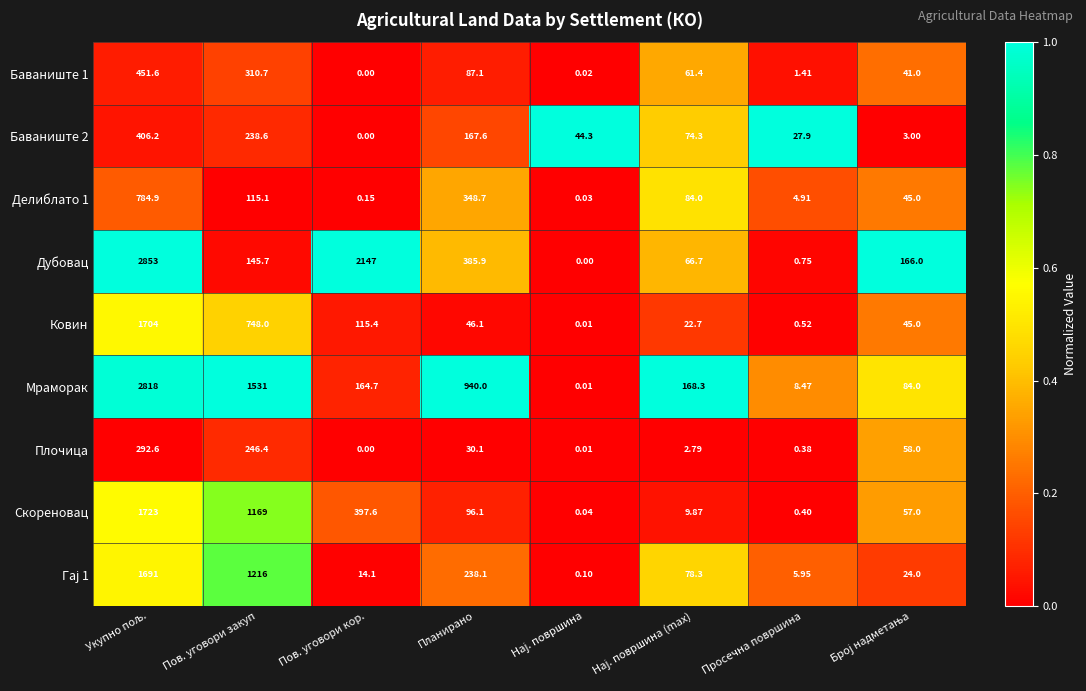

How many data points does each series have?

8